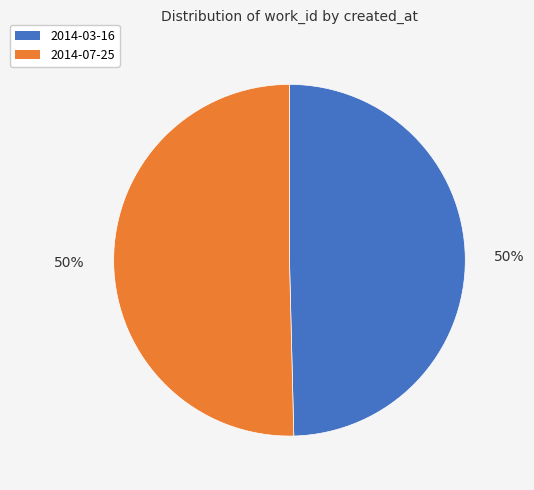

Approximately how many times larger is the value at 2014-03-16 compared to 2014-07-25?

1.0